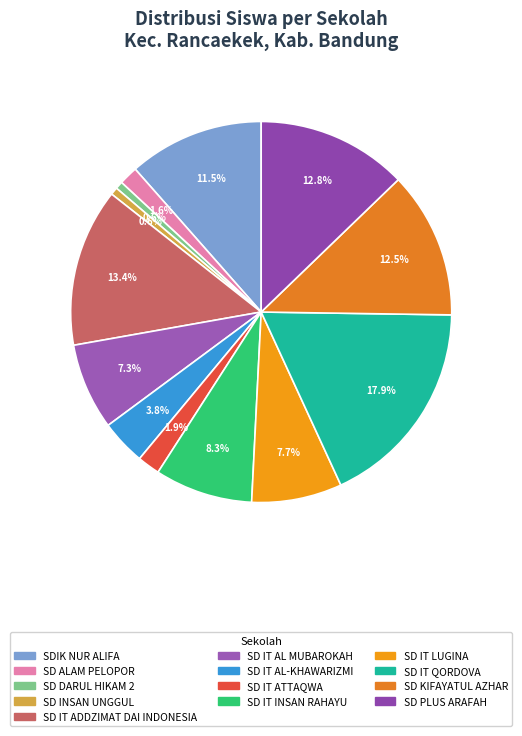

Do SD DARUL HIKAM 2 and SD INSAN UNGGUL together represent more than half of the pie?

No